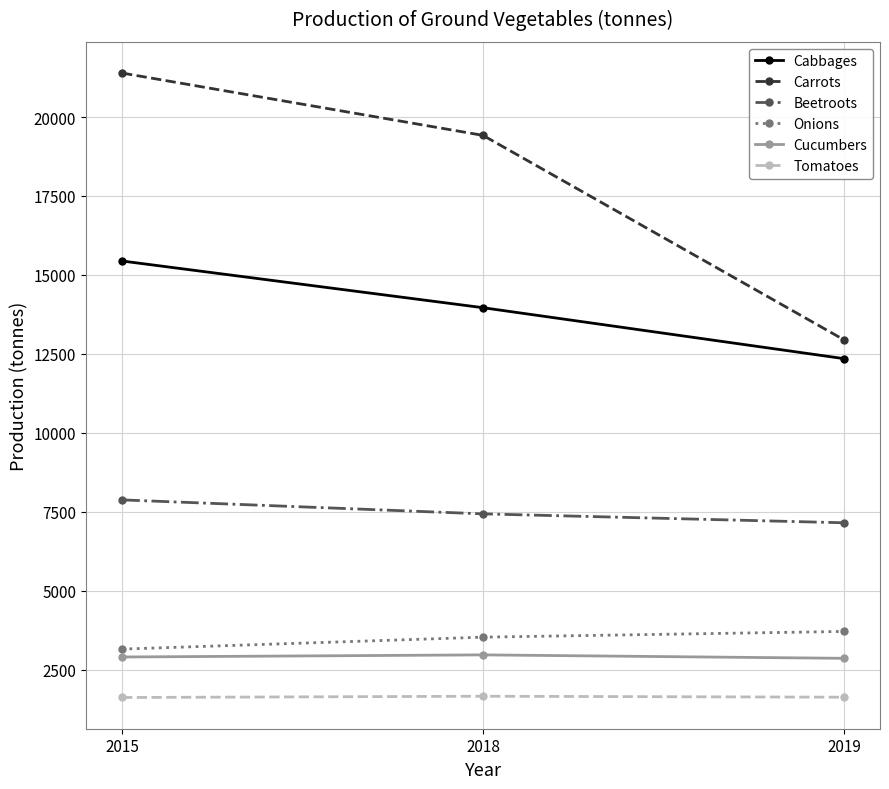

At how many categories does at least one series exceed 3704?

3